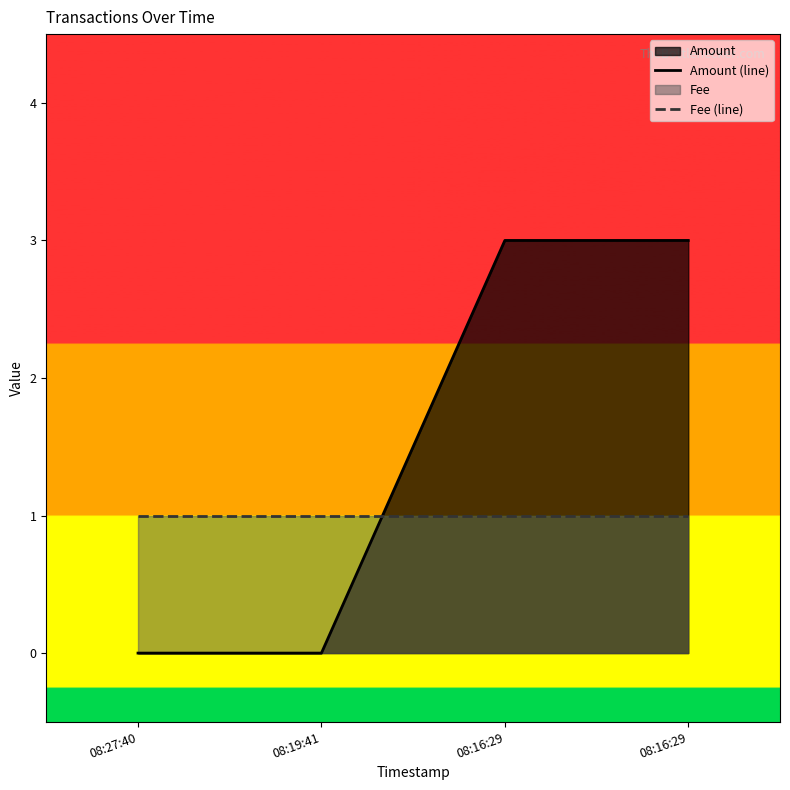

What is the label of the 3rd point from the right?

08:19:41